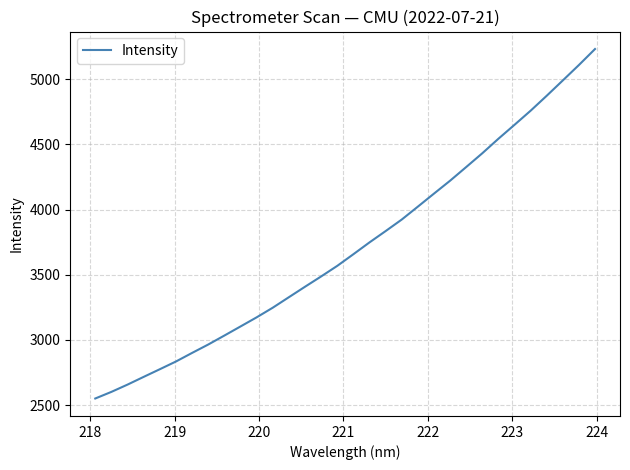

What is the smallest value displayed?

2551.2